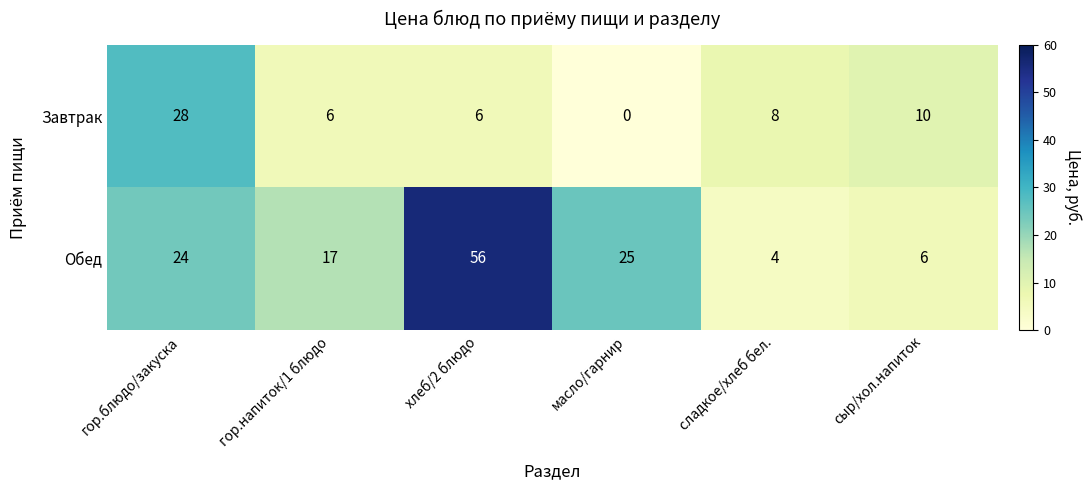

Read the Обед value at сыр/хол.напиток, to the nearest 5.

5